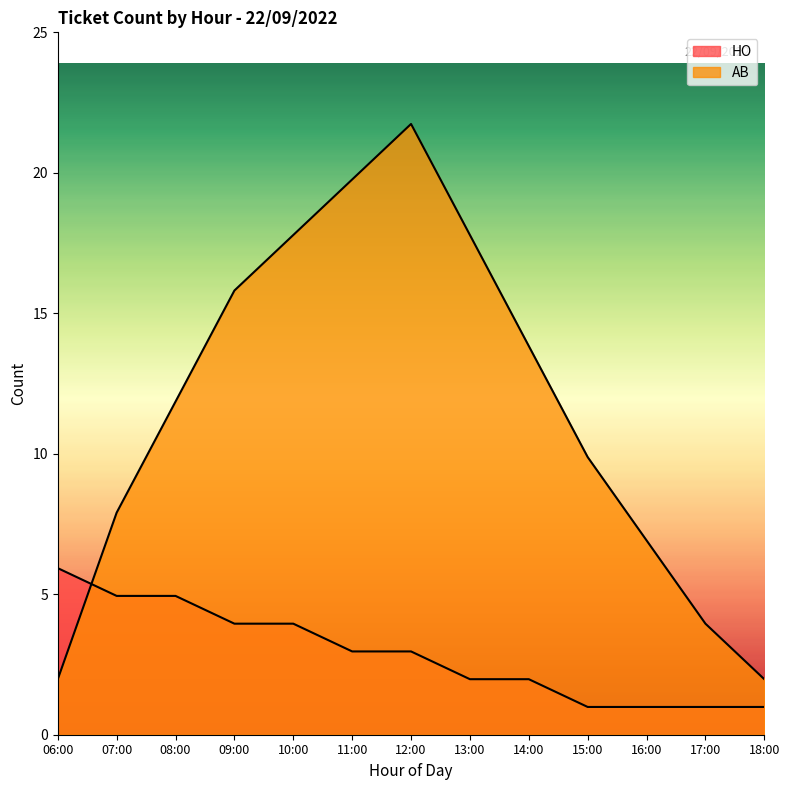

Which category has the highest value in the AB series?

12:00